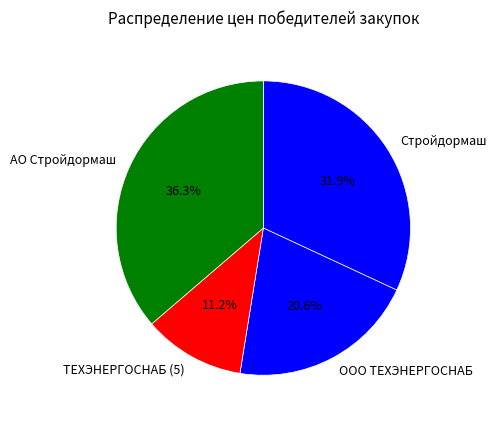

True or false: ТЕХЭНЕРГОСНАБ (5) accounts for 6% of the total.

False